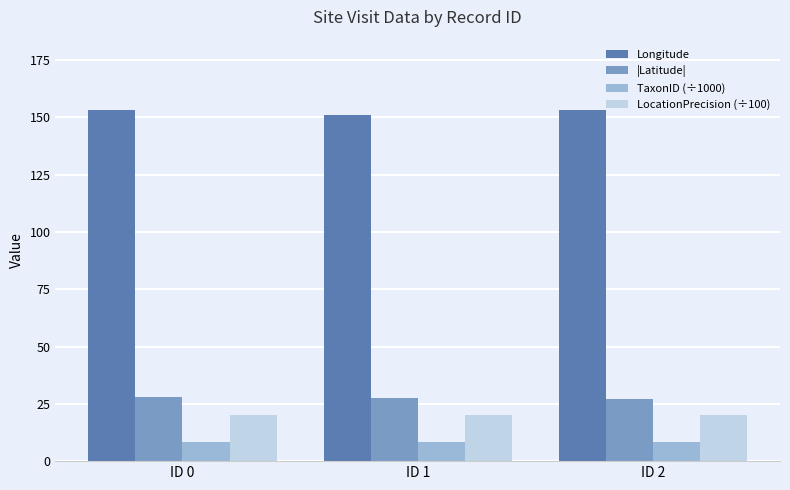

What is the maximum value shown in the chart?

153.2